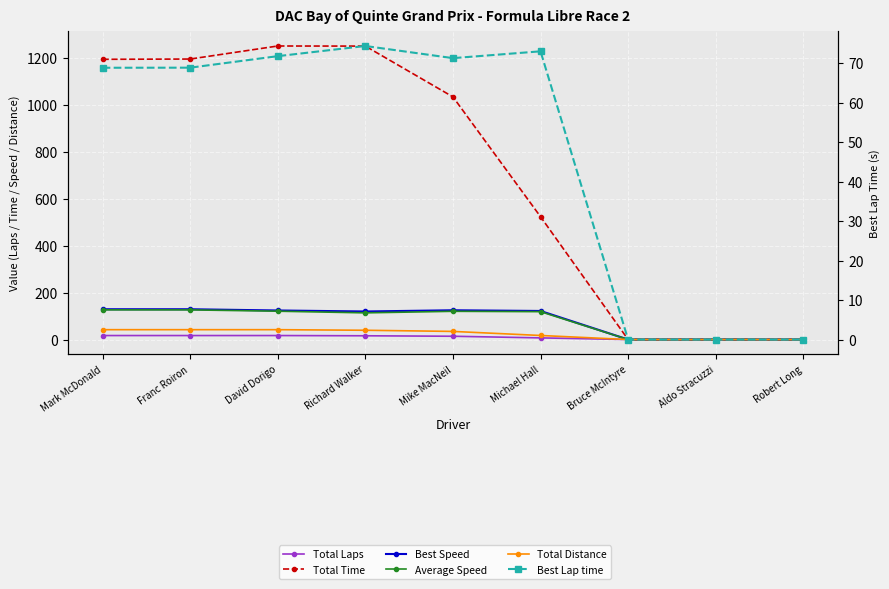

Where is Total Time nearest to the value 625?

Michael Hall